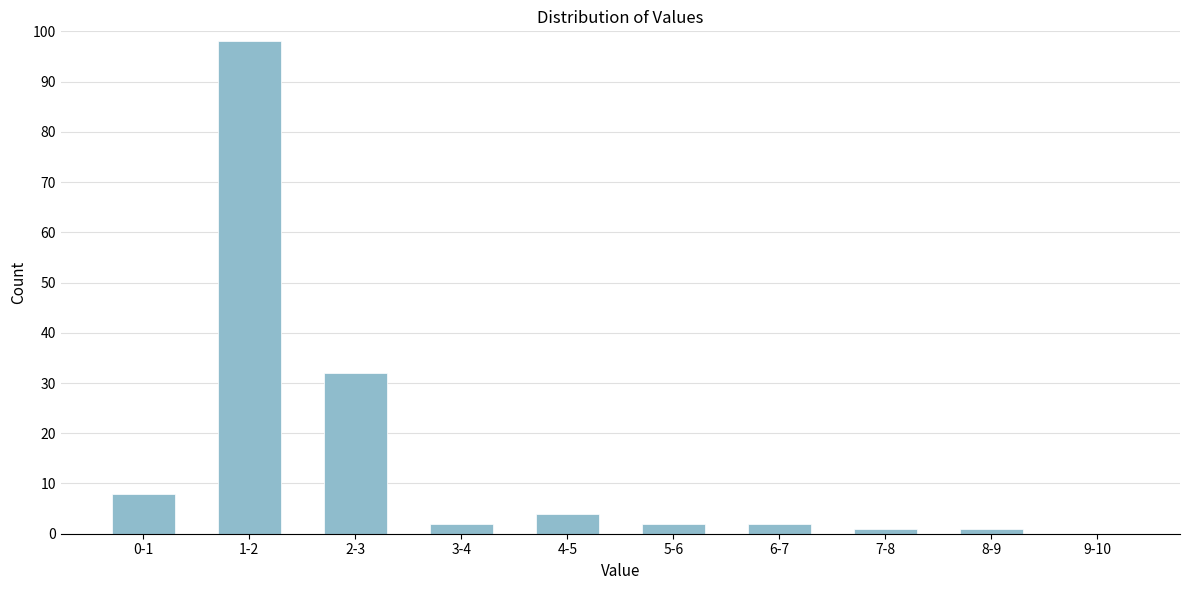

Reading left to right, transcribe all the data shown in this chart.

0-1=8	1-2=98	2-3=32	3-4=2	4-5=4	5-6=2	6-7=2	7-8=1	8-9=1	9-10=0